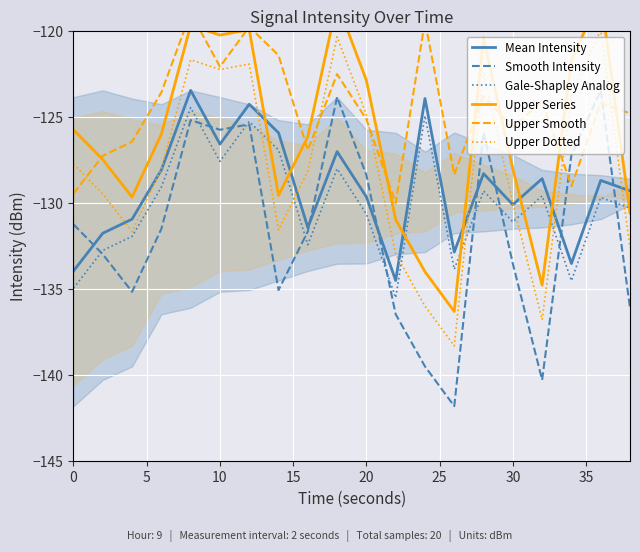

True or false: Mean Intensity and Upper Dotted cross at least once.

True